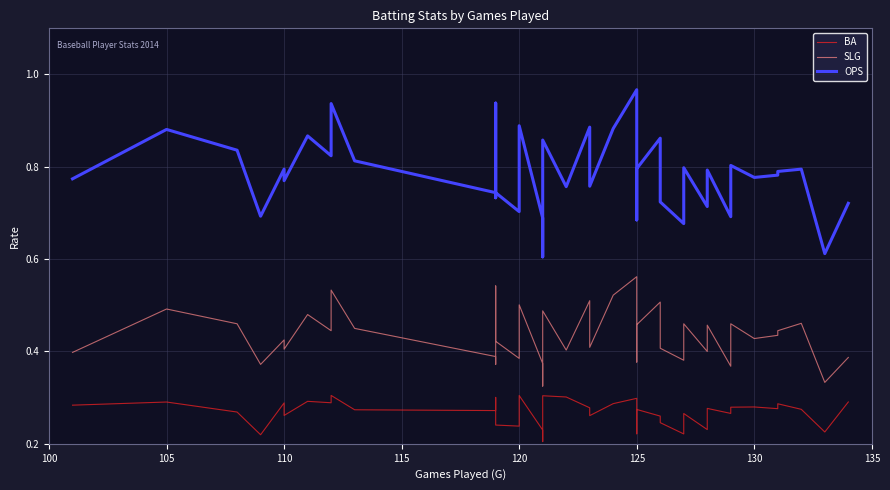

True or false: OPS has more than 1 points higher than both neighbors.

True